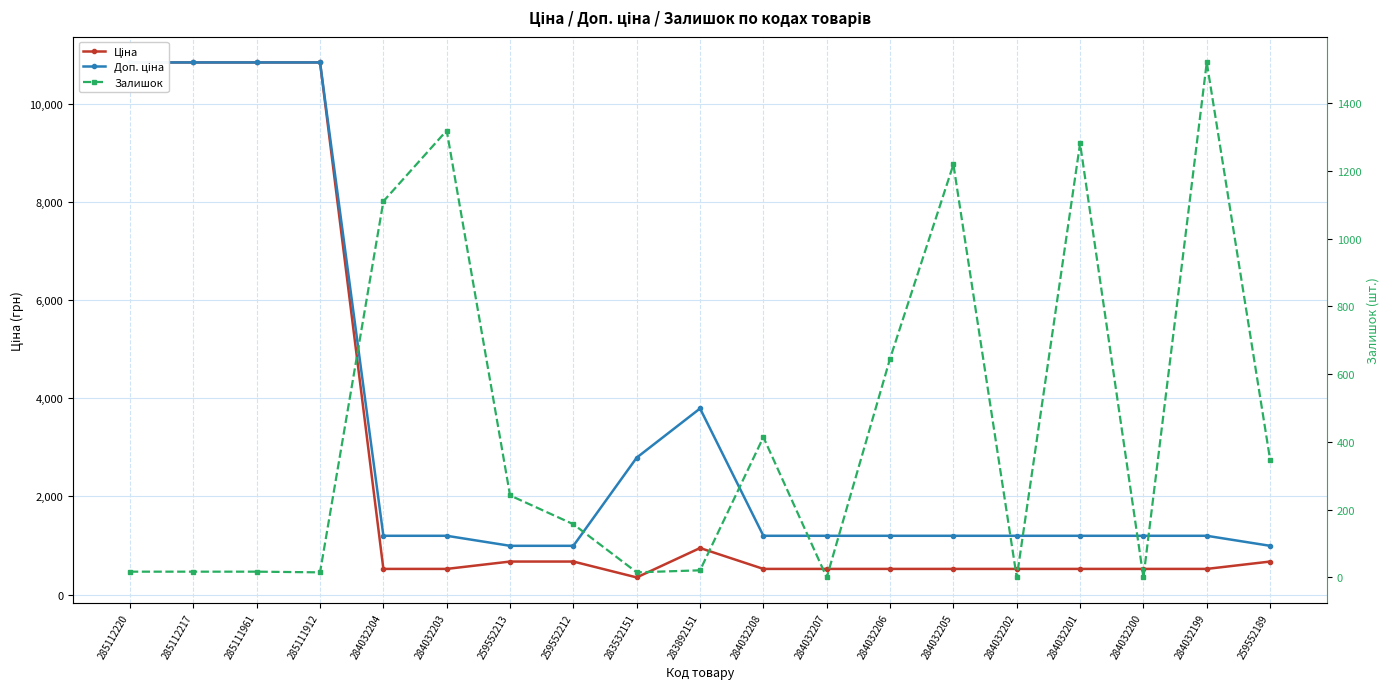

List the series in order of their overall mean, lowest first.

Залишок, Ціна, Доп. ціна